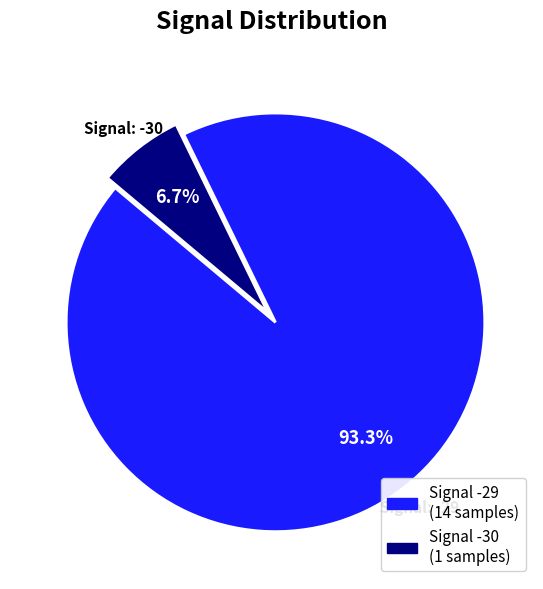

Does any single category account for the majority?

Yes